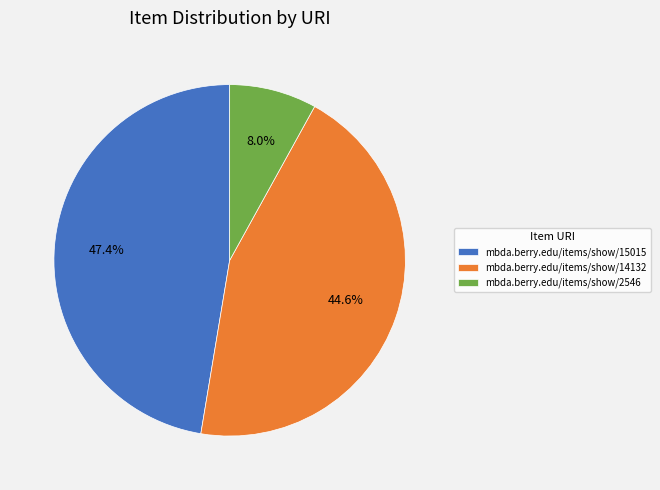

Is there any slice that represents more than half of the pie?

No